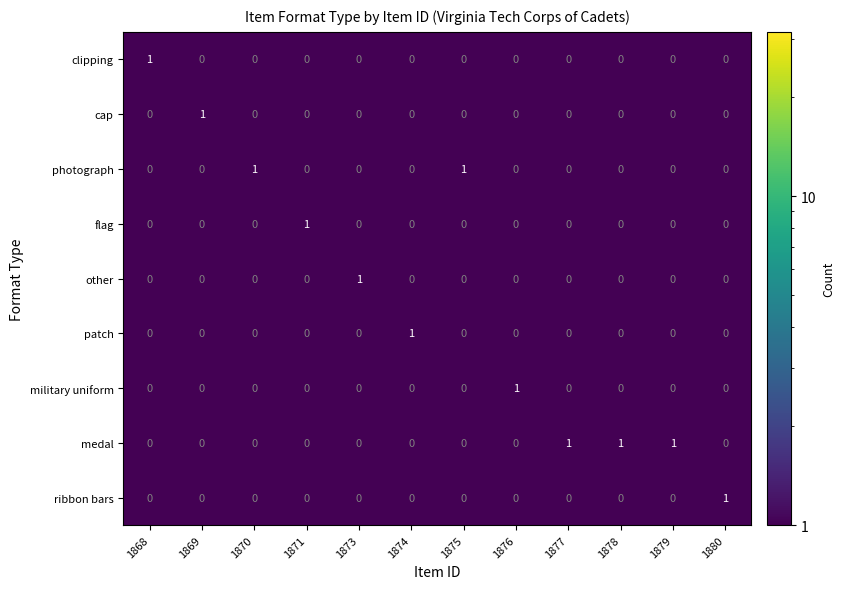

At which label does clipping reach its peak?

1868